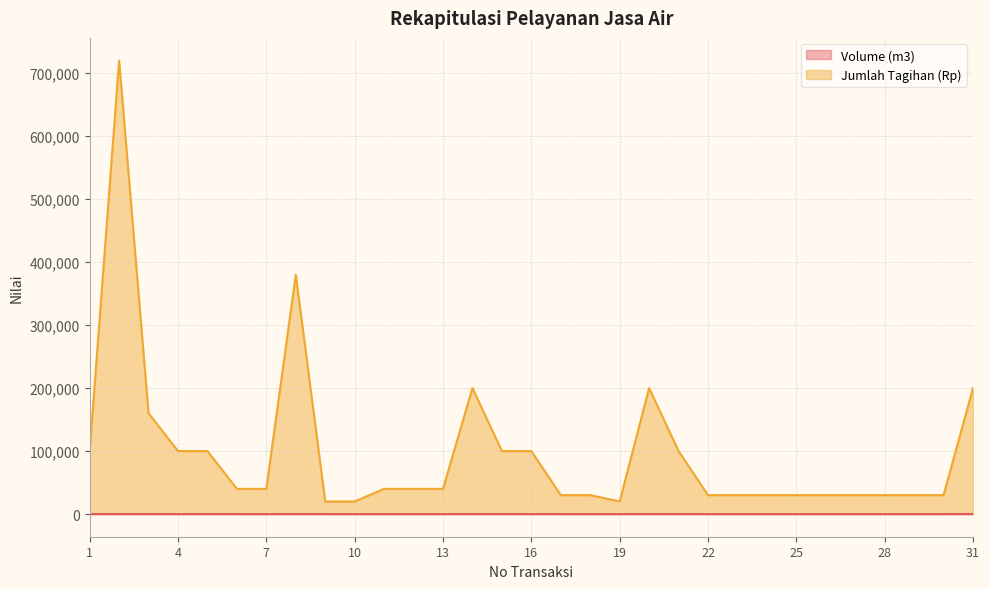

Does the chart have visible grid lines?

Yes